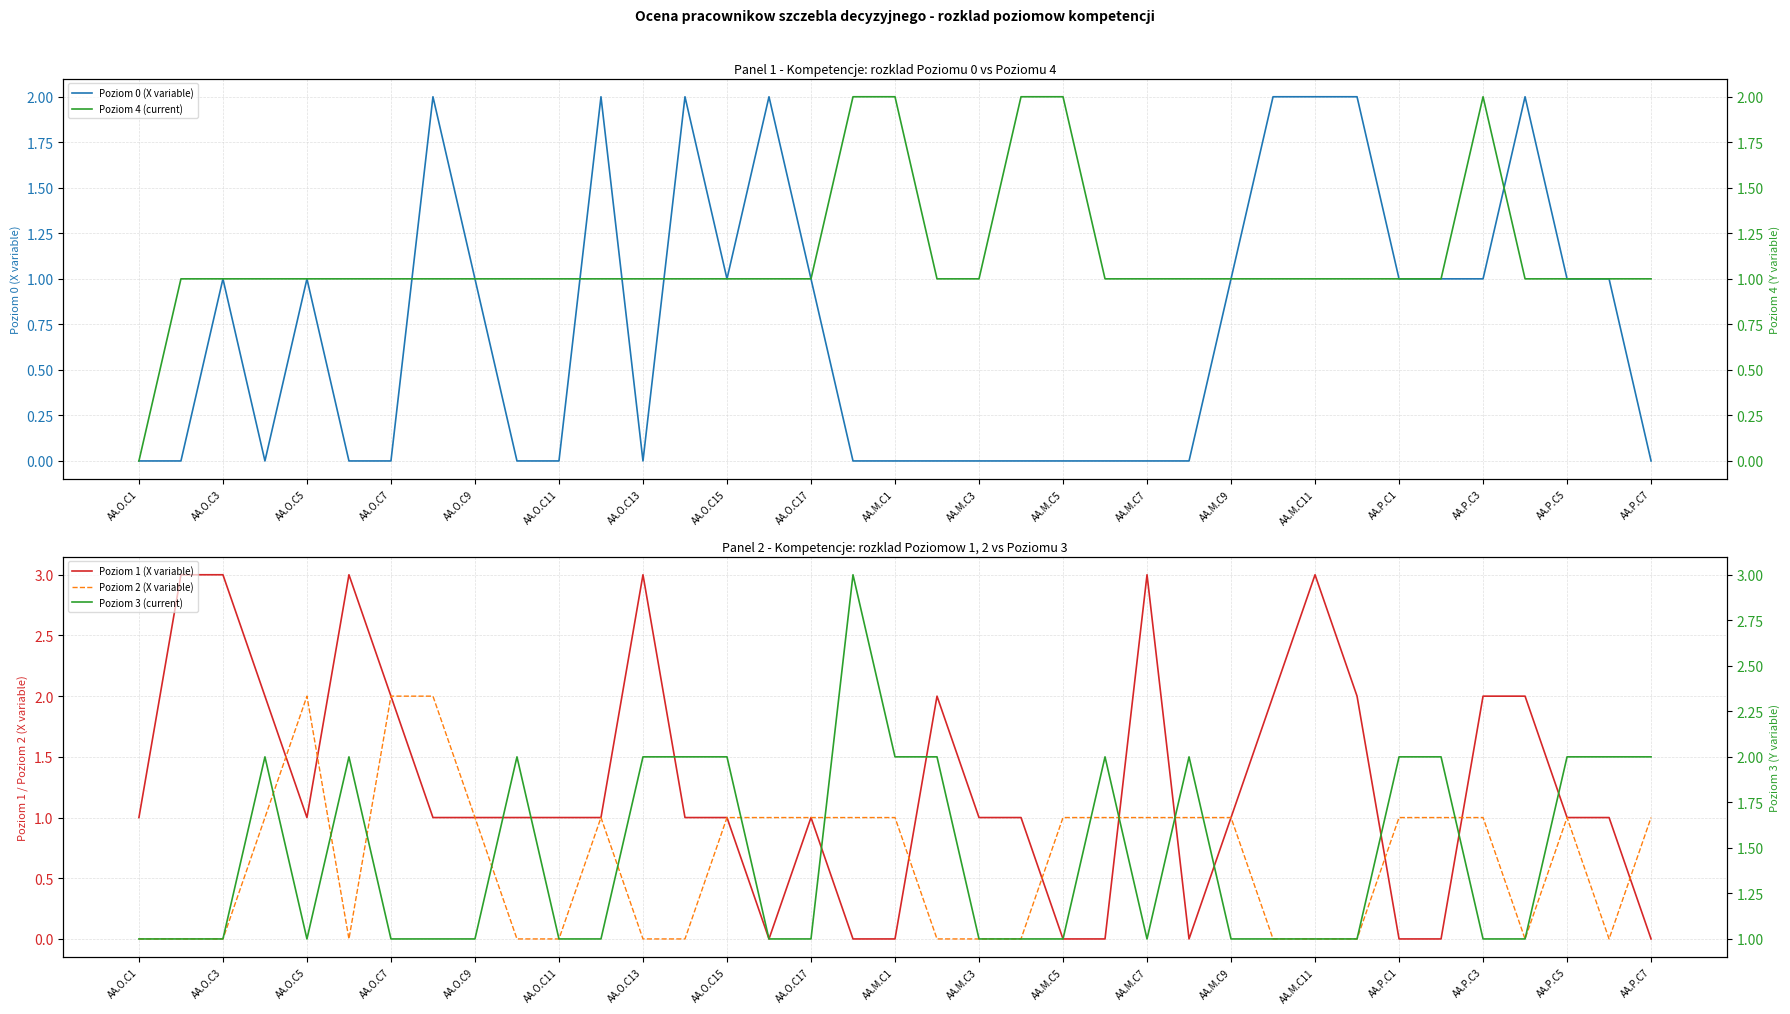

What is the sum of the Poziom 1 (X variable) values at 27 and 25?

2